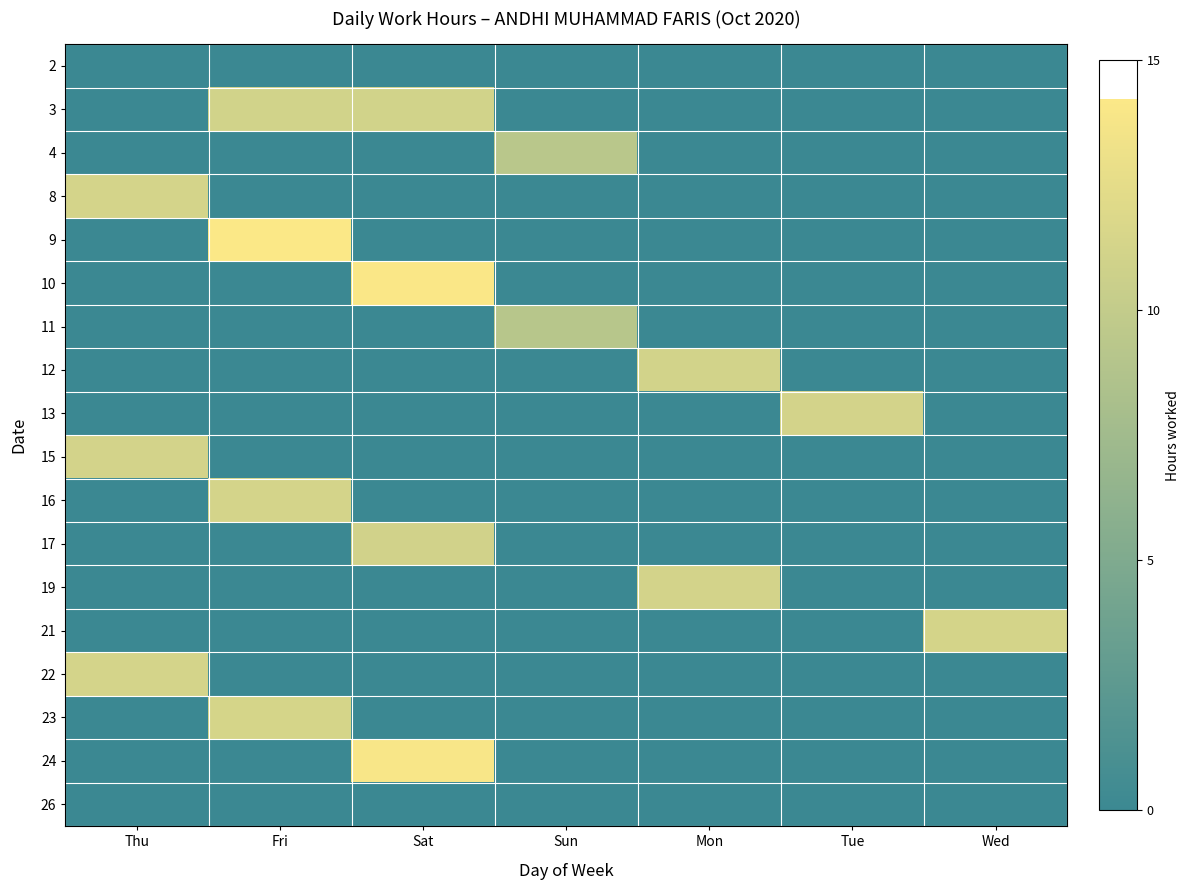

Reading left to right, transcribe all the data shown in this chart.

2: Thu=0.0	Fri=0.0	Sat=0.0	Sun=0.0	Mon=0.0	Tue=0.0	Wed=0.0
3: Thu=0.0	Fri=11.1	Sat=11.1	Sun=0.0	Mon=0.0	Tue=0.0	Wed=0.0
4: Thu=0.0	Fri=0.0	Sat=0.0	Sun=9.3	Mon=0.0	Tue=0.0	Wed=0.0
8: Thu=11.2	Fri=0.0	Sat=0.0	Sun=0.0	Mon=0.0	Tue=0.0	Wed=0.0
9: Thu=0.0	Fri=14.2	Sat=0.0	Sun=0.0	Mon=0.0	Tue=0.0	Wed=0.0
10: Thu=0.0	Fri=0.0	Sat=14.1	Sun=0.0	Mon=0.0	Tue=0.0	Wed=0.0
11: Thu=0.0	Fri=0.0	Sat=0.0	Sun=9.2	Mon=0.0	Tue=0.0	Wed=0.0
12: Thu=0.0	Fri=0.0	Sat=0.0	Sun=0.0	Mon=11.2	Tue=0.0	Wed=0.0
13: Thu=0.0	Fri=0.0	Sat=0.0	Sun=0.0	Mon=0.0	Tue=11.2	Wed=0.0
15: Thu=11.2	Fri=0.0	Sat=0.0	Sun=0.0	Mon=0.0	Tue=0.0	Wed=0.0
16: Thu=0.0	Fri=11.2	Sat=0.0	Sun=0.0	Mon=0.0	Tue=0.0	Wed=0.0
17: Thu=0.0	Fri=0.0	Sat=11.0	Sun=0.0	Mon=0.0	Tue=0.0	Wed=0.0
19: Thu=0.0	Fri=0.0	Sat=0.0	Sun=0.0	Mon=11.2	Tue=0.0	Wed=0.0
21: Thu=0.0	Fri=0.0	Sat=0.0	Sun=0.0	Mon=0.0	Tue=0.0	Wed=11.3
22: Thu=11.2	Fri=0.0	Sat=0.0	Sun=0.0	Mon=0.0	Tue=0.0	Wed=0.0
23: Thu=0.0	Fri=11.4	Sat=0.0	Sun=0.0	Mon=0.0	Tue=0.0	Wed=0.0
24: Thu=0.0	Fri=0.0	Sat=14.0	Sun=0.0	Mon=0.0	Tue=0.0	Wed=0.0
26: Thu=0.0	Fri=0.0	Sat=0.0	Sun=0.0	Mon=0.0	Tue=0.0	Wed=0.0